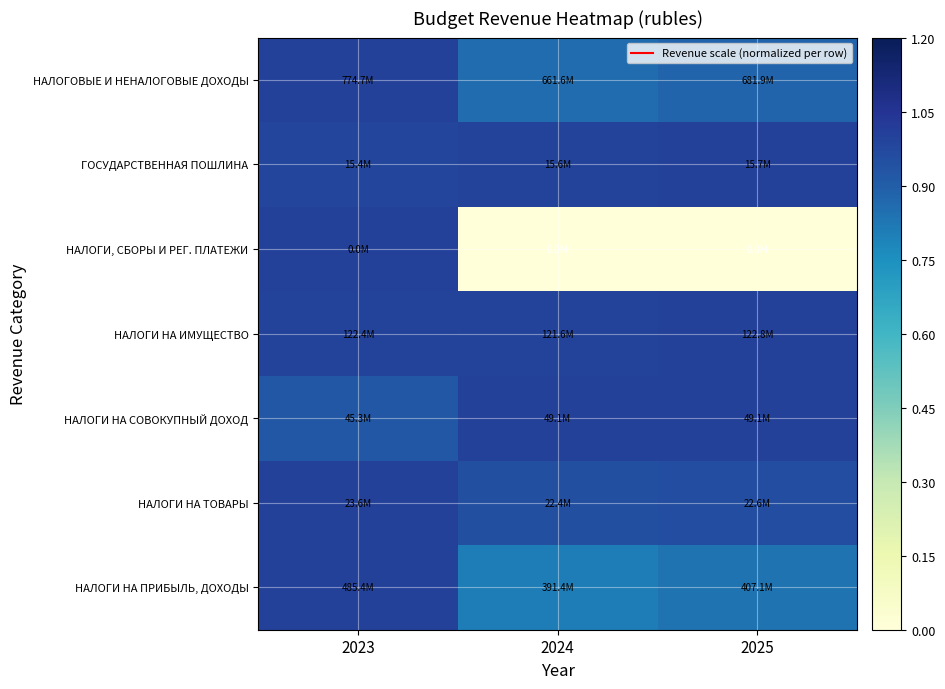

Between 2023 and 2024, which is larger?

2023